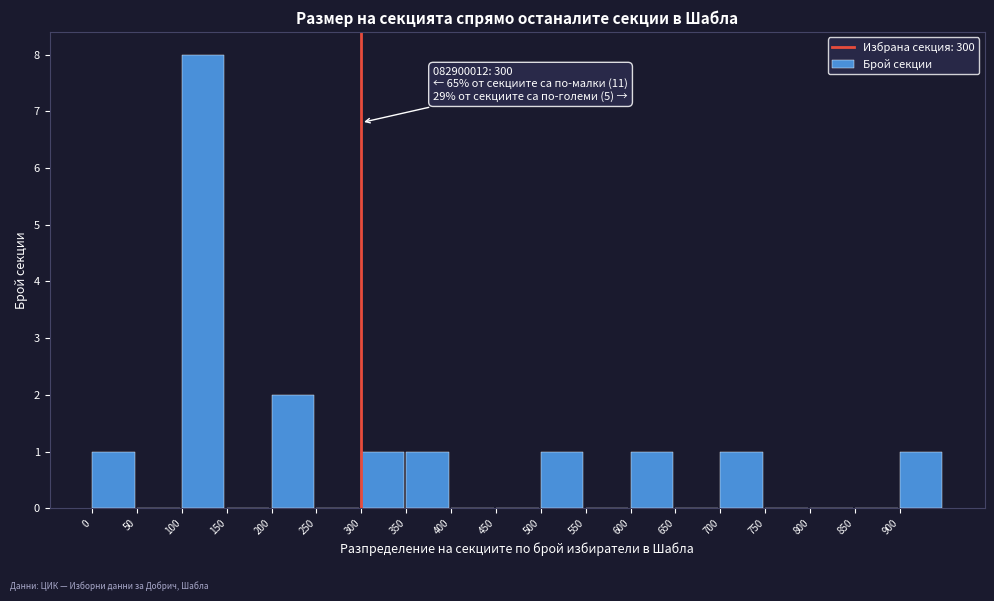

Over which range of the x-axis is the bar tallest?

100 to 150